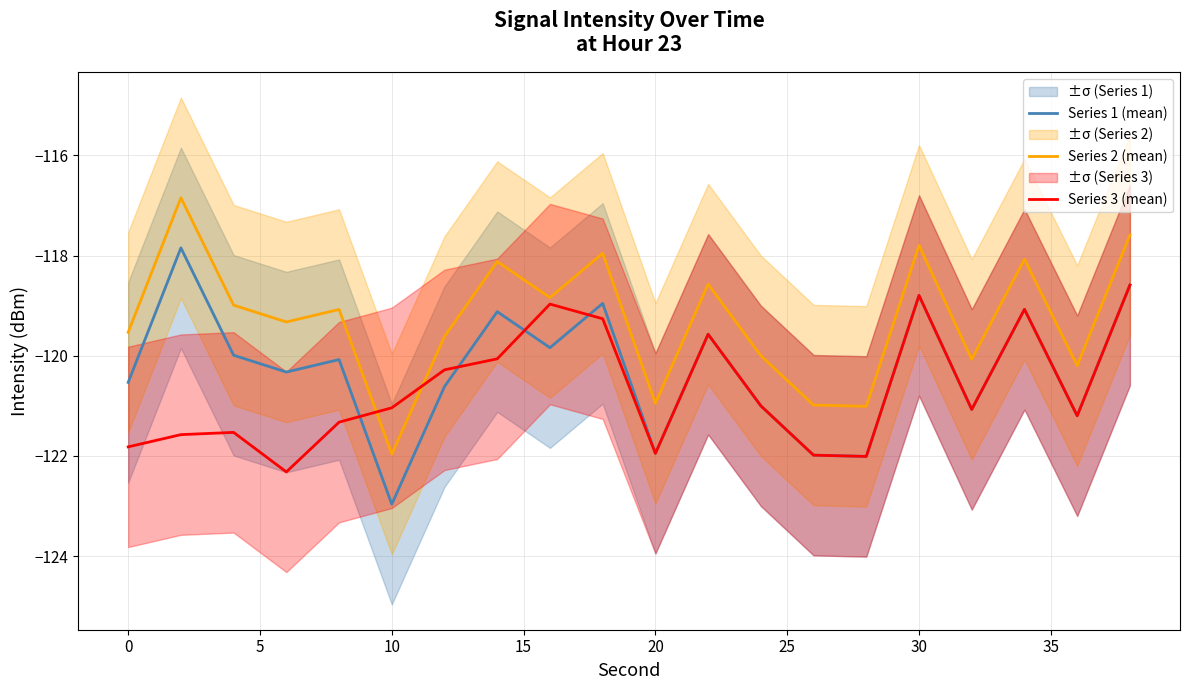

The Series 2 (mean) series shows -120.9 at 20. True or false?

True